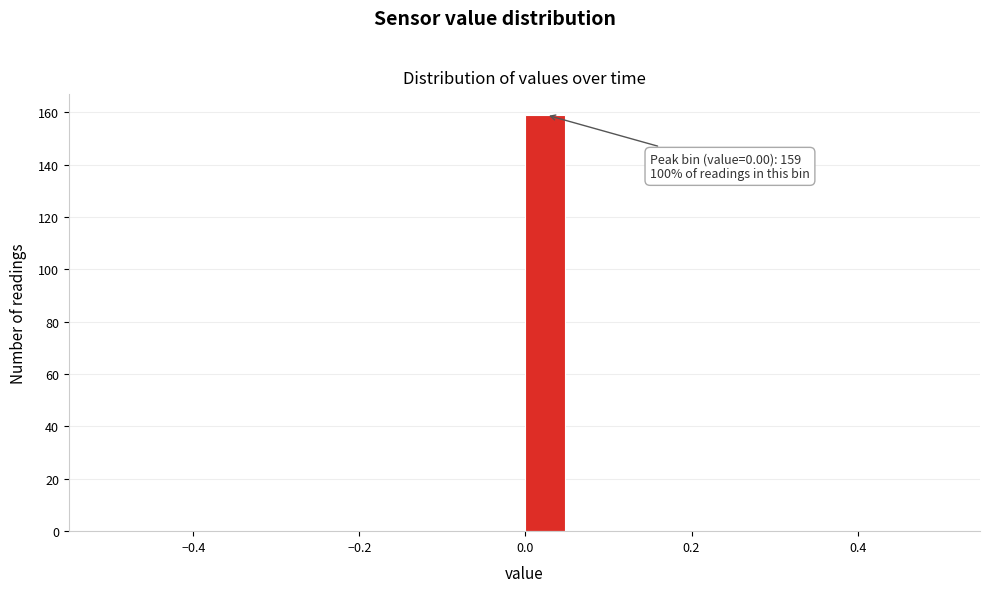

Around what value on the x-axis is the tallest bar? Give the approximate position of its centre, as read against the axis.

0.02